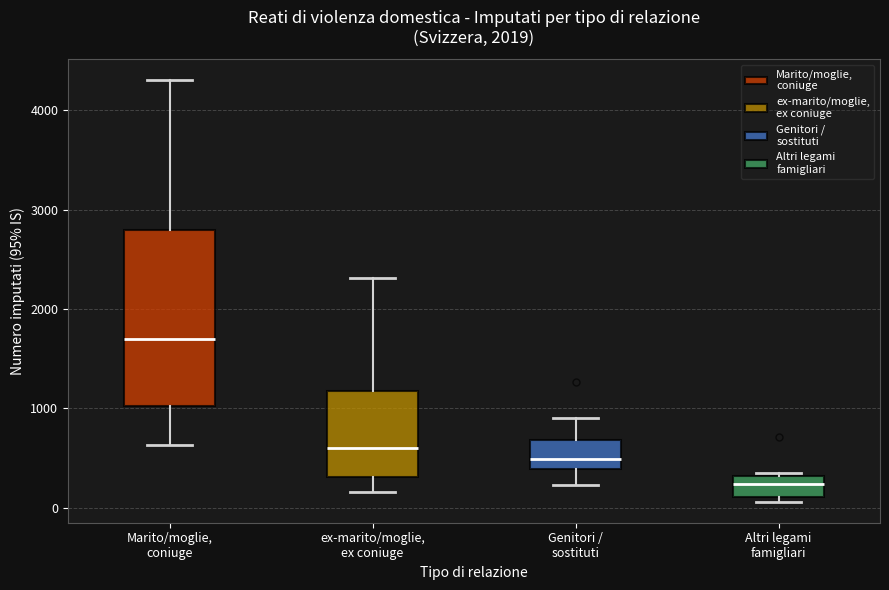

Which box has the lowest median line?

Altri legami famigliari